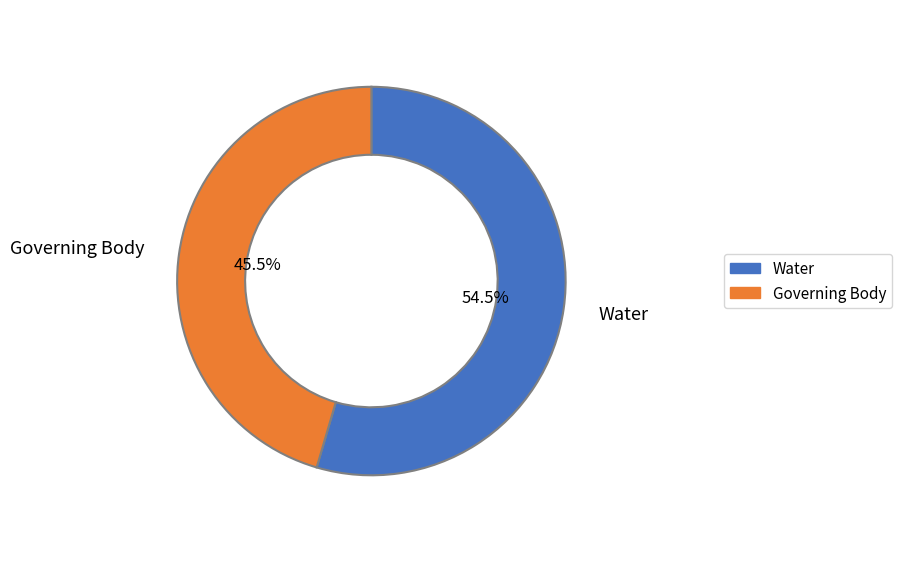

Is the sum of Water and Governing Body greater than half?

Yes